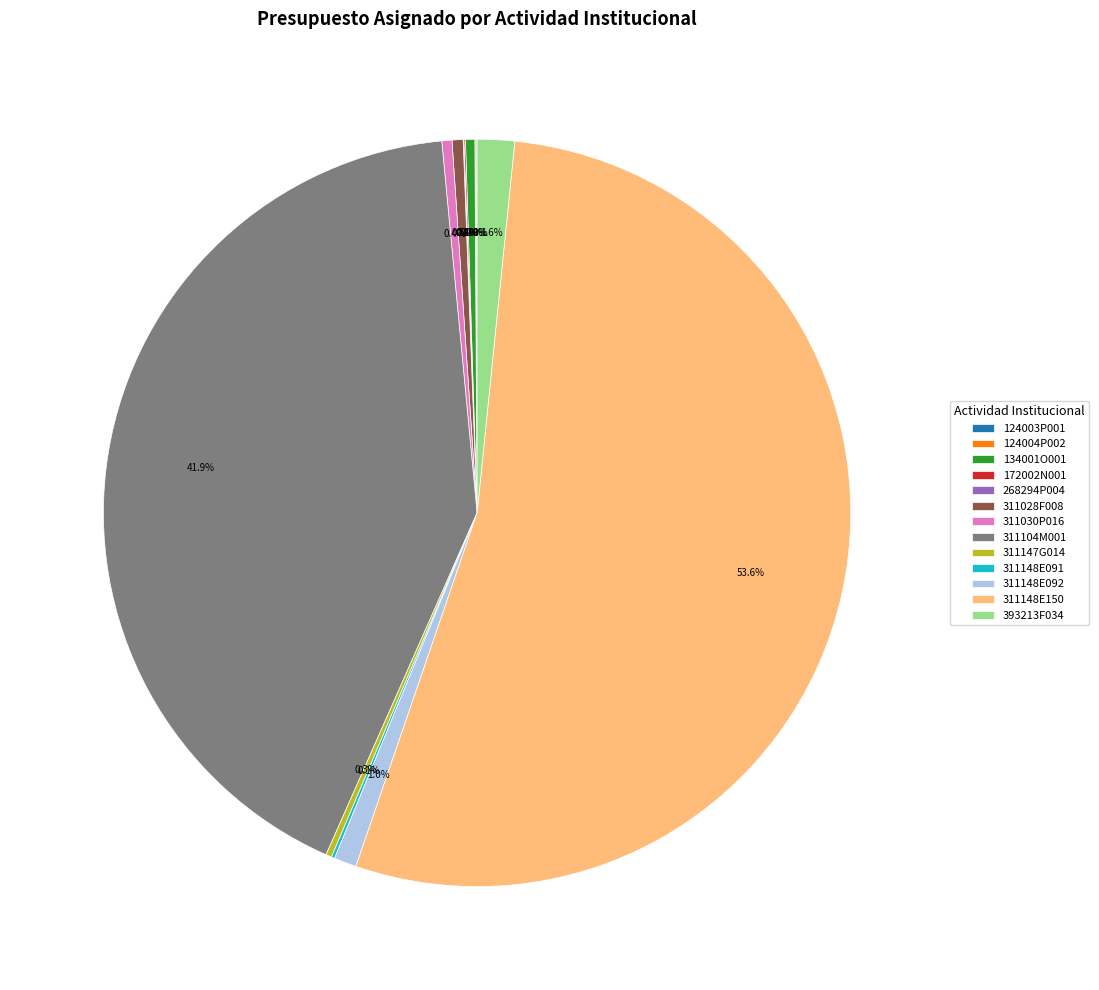

What percentage is NOT represented by 311148E092?

99.0%